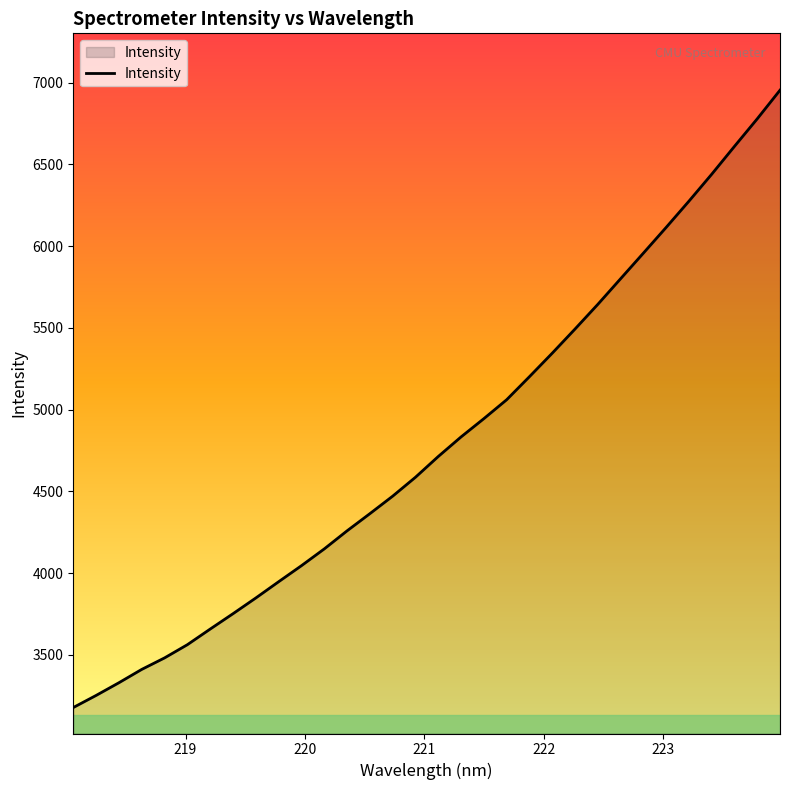

What is the greatest value displayed?

6953.3